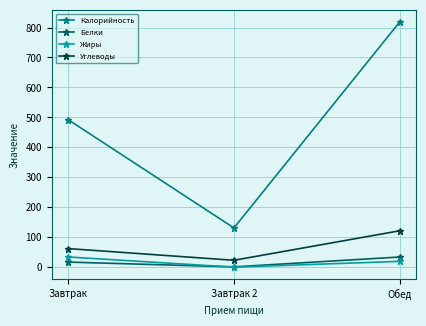

Which category has the lowest value in the Белки series?

Завтрак 2